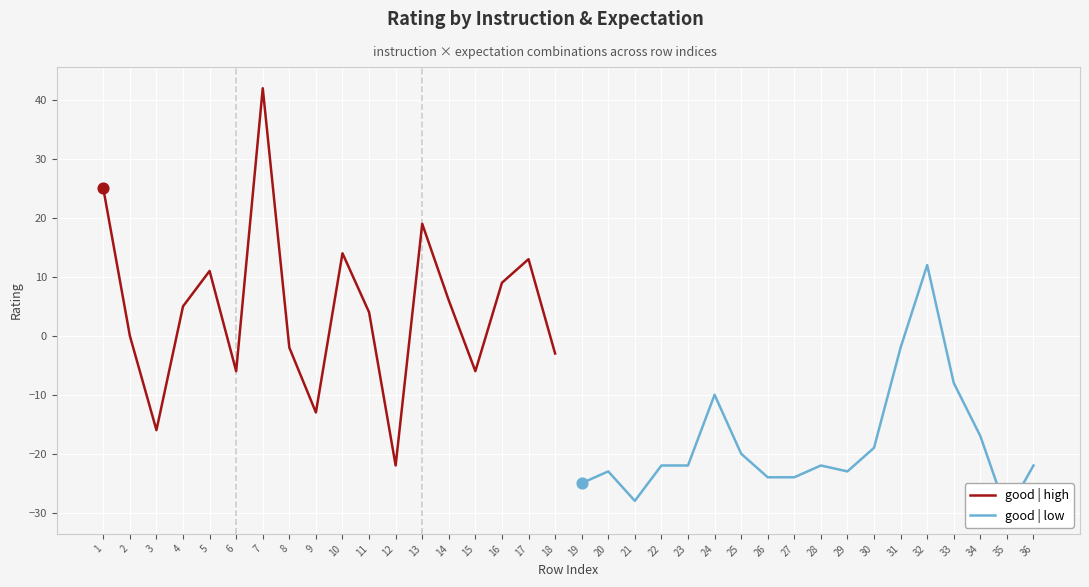

The good | high series shows -13 at 9. True or false?

True